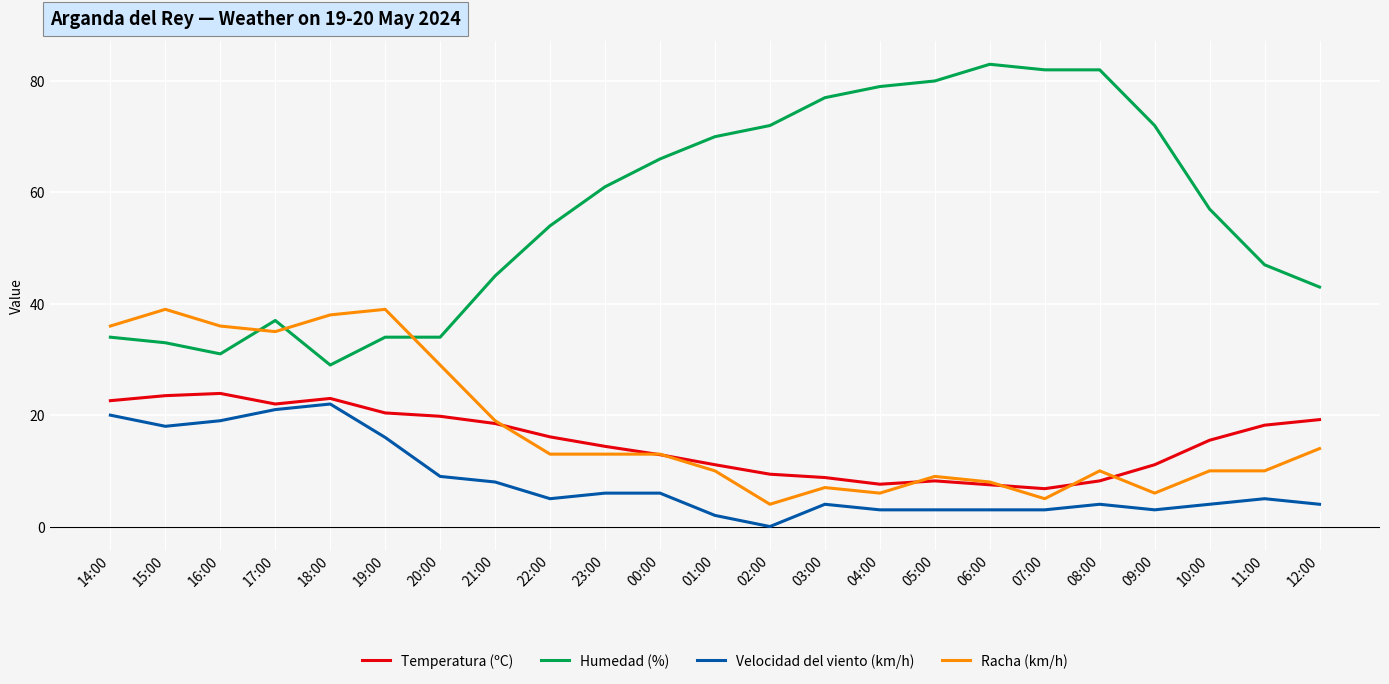

True or false: Humedad (%) and Racha (km/h) intersect in this chart.

True